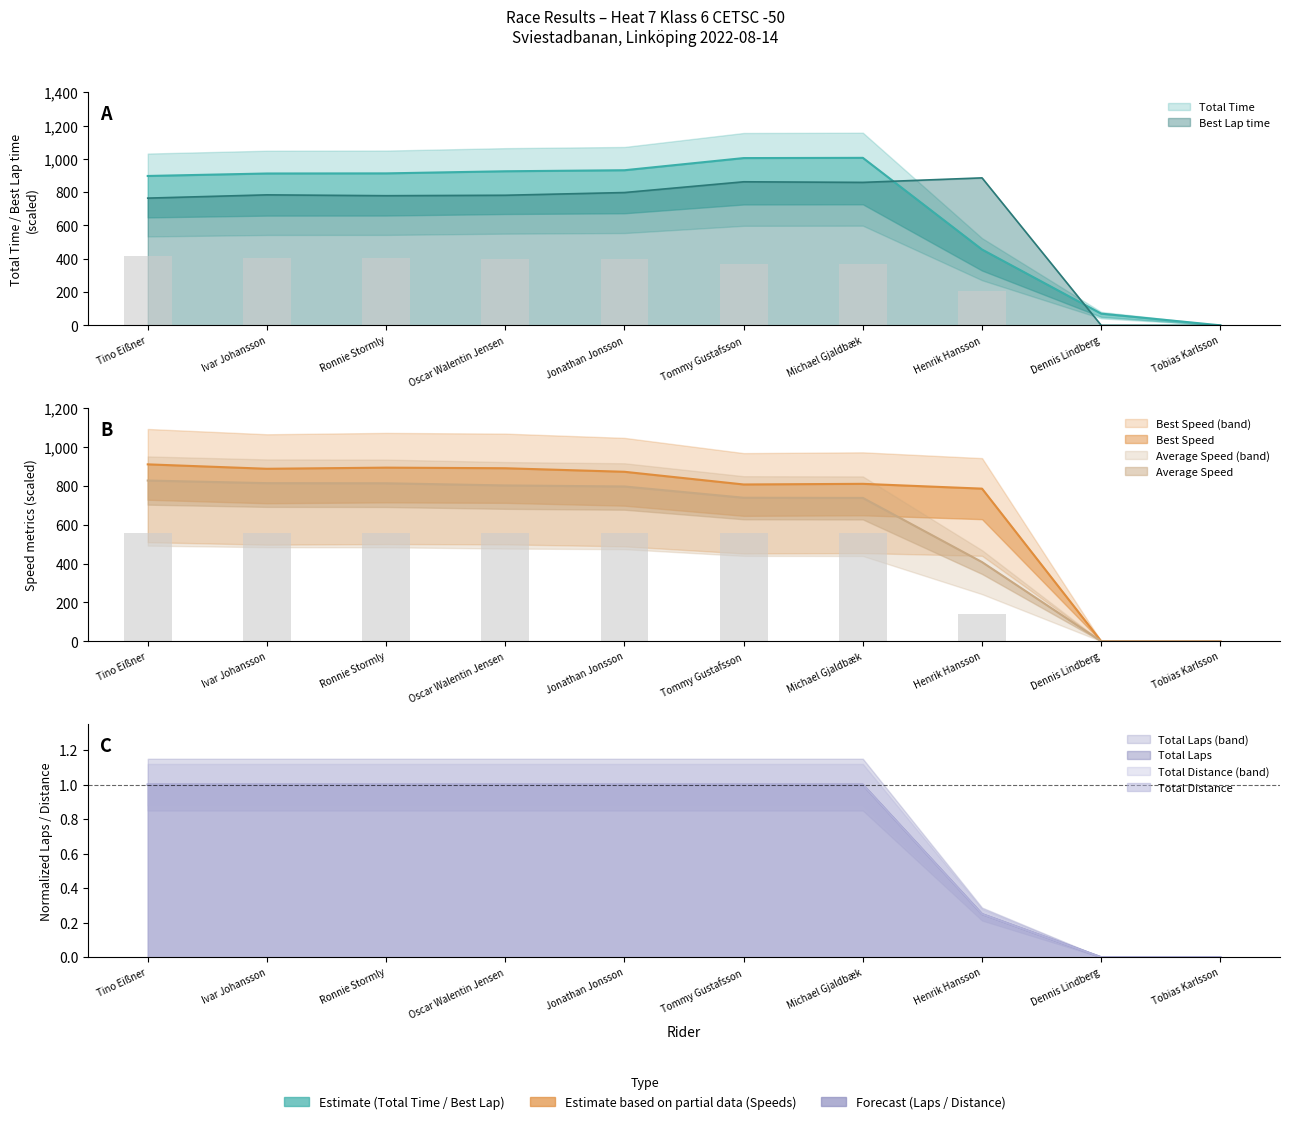

What is the spread (max minus min) of values at Tommy Gustafsson?

1004.0